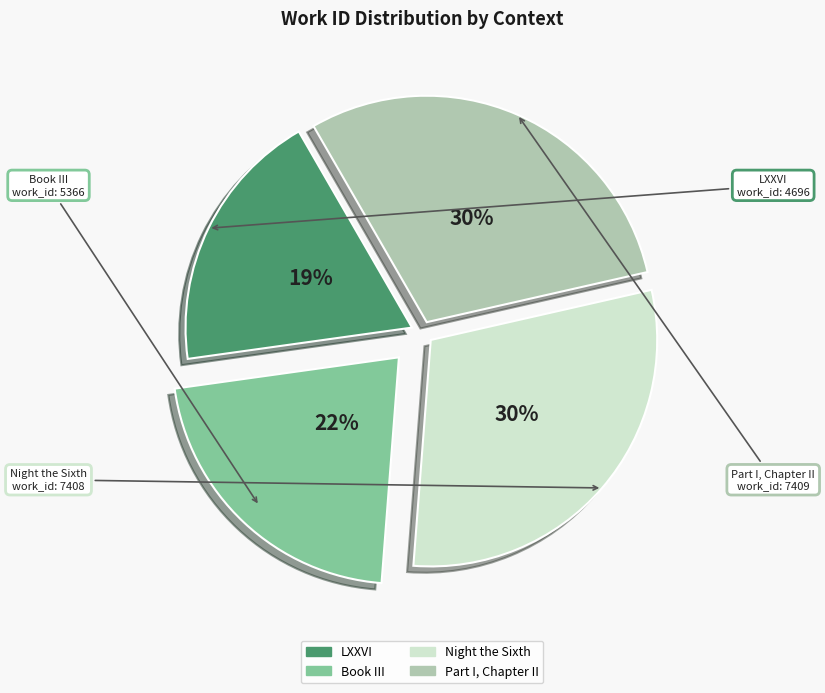

Is the sum of Book III and Night the Sixth greater than half?

Yes